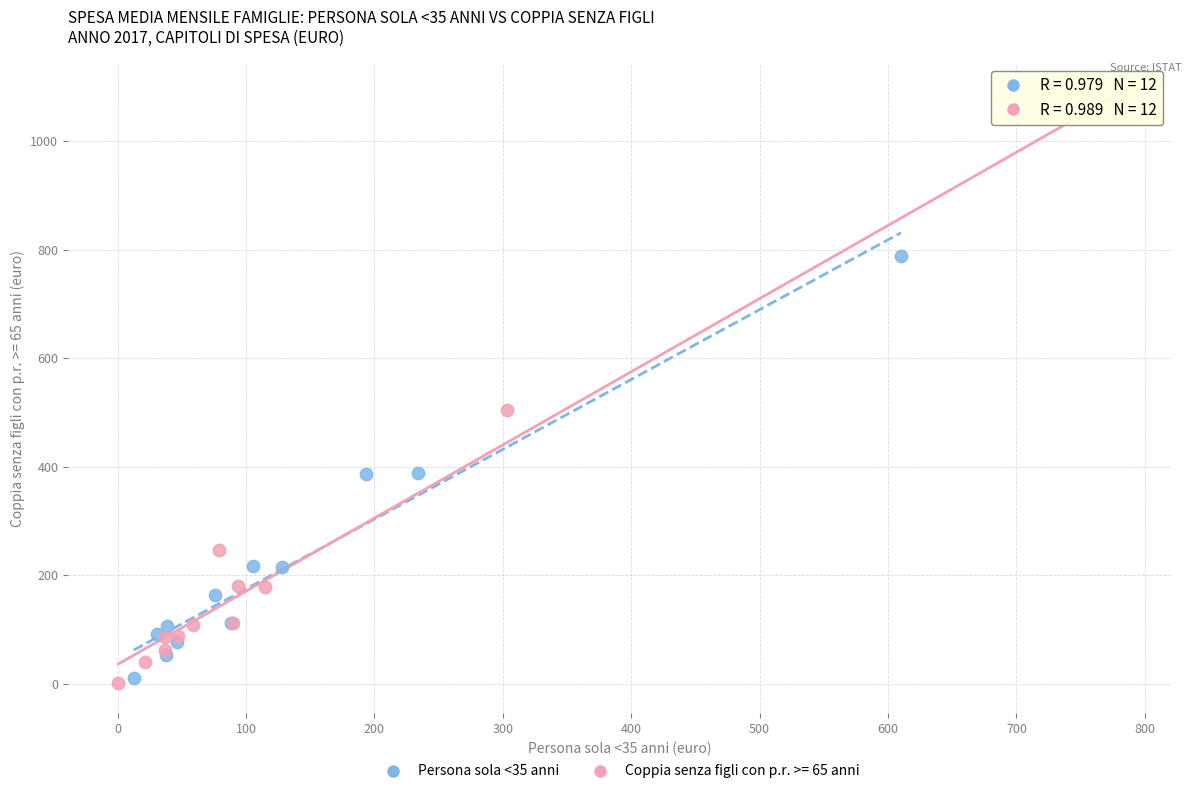

Which series has the widest spread of Y values?

Coppia senza figli con p.r. >= 65 anni